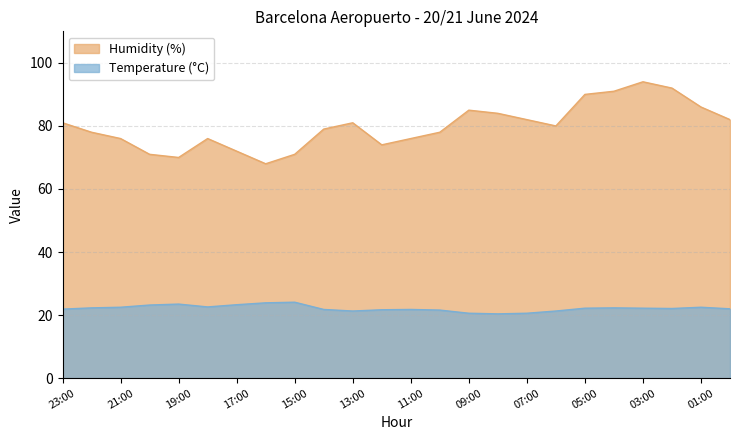

What are all the series names shown in the legend?

Humidity (%), Temperature (°C)